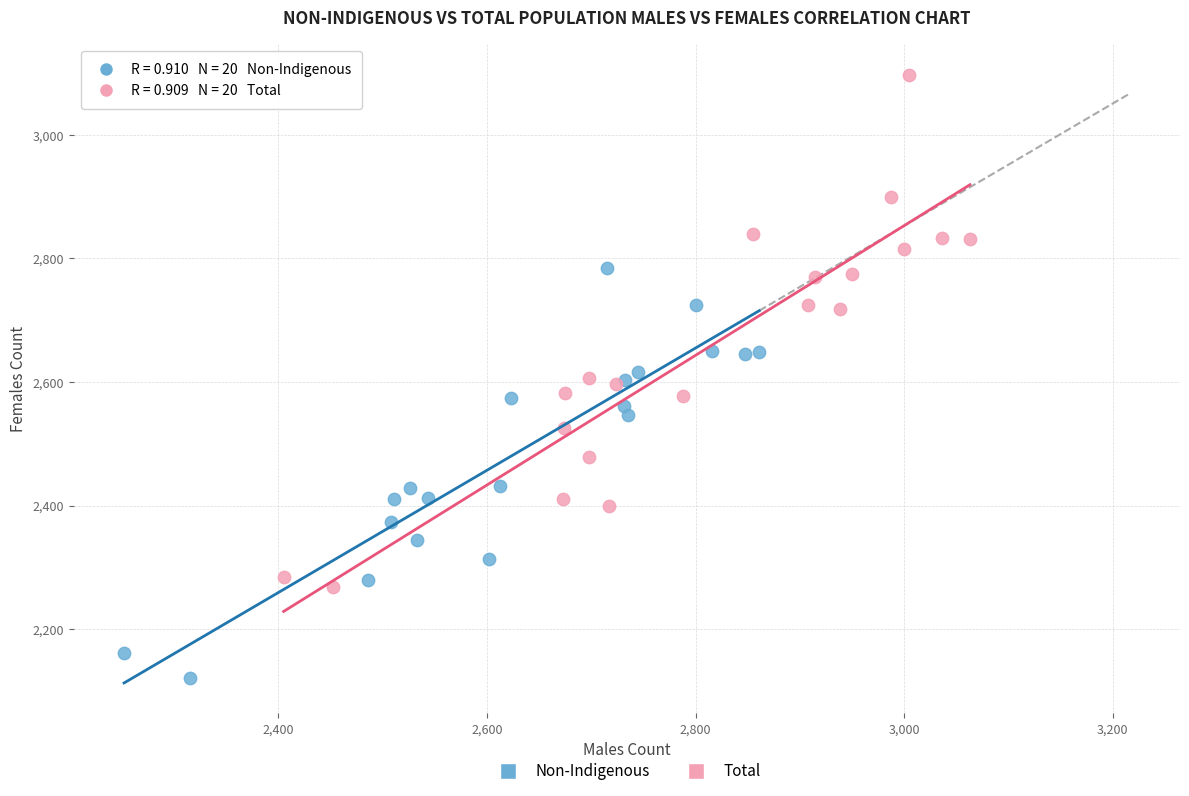

Which series has the largest Y range (max minus min)?

Total